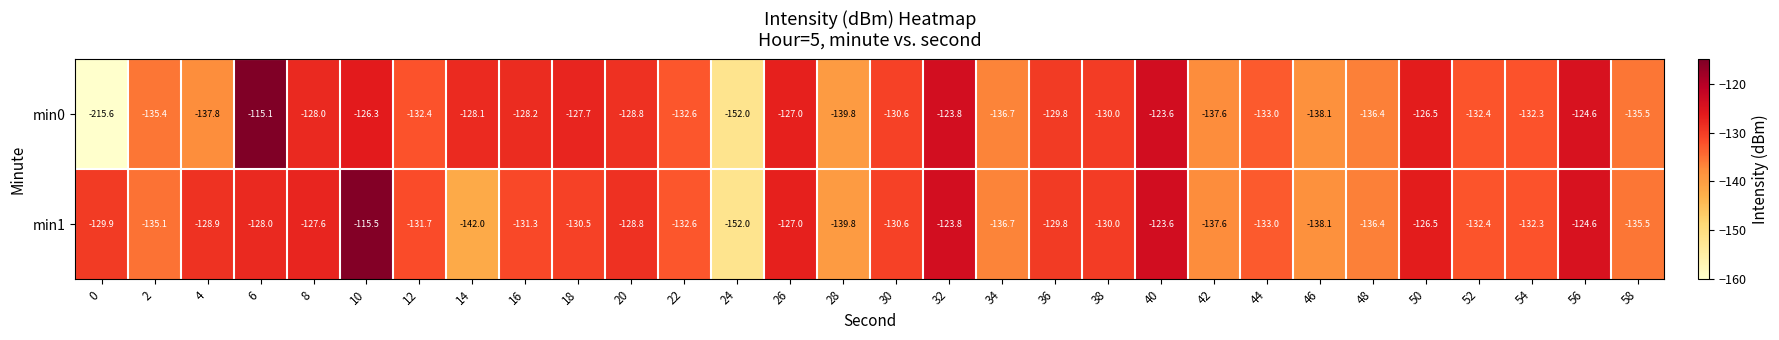

What is the difference between the second highest and second lowest values in the min1 series?

18.4